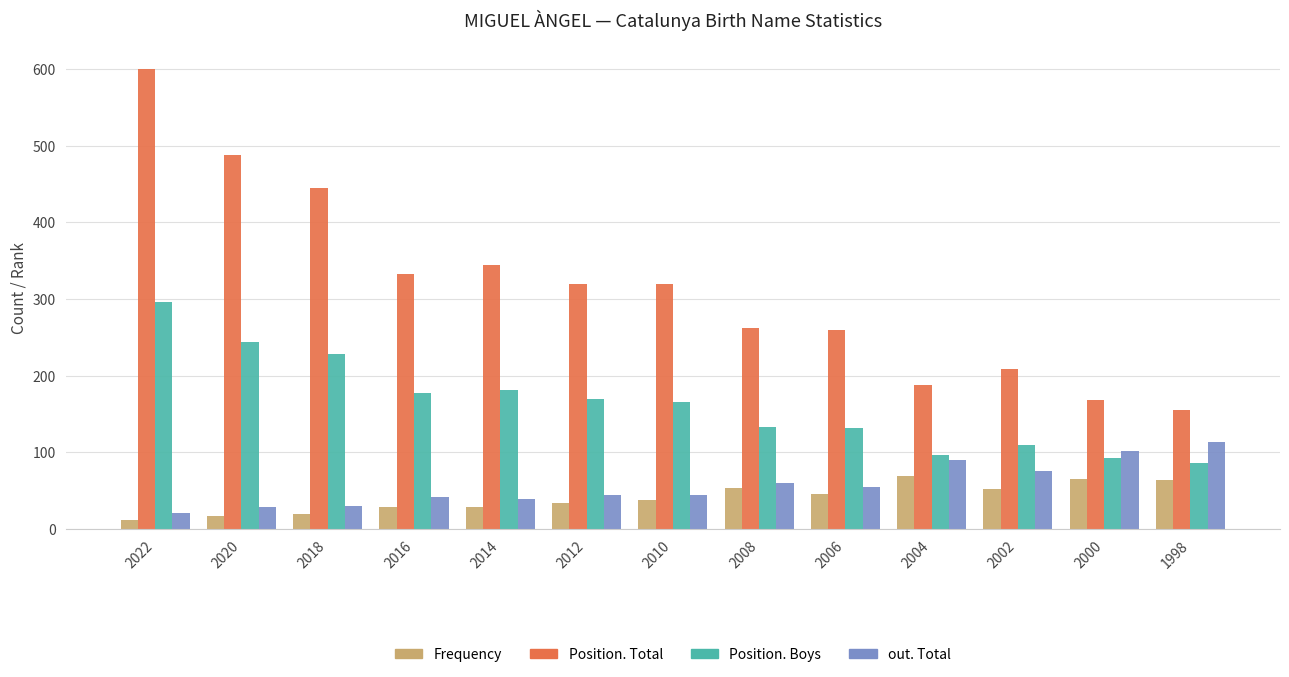

List the series in order of their peak value, lowest first.

Frequency, out. Total, Position. Boys, Position. Total